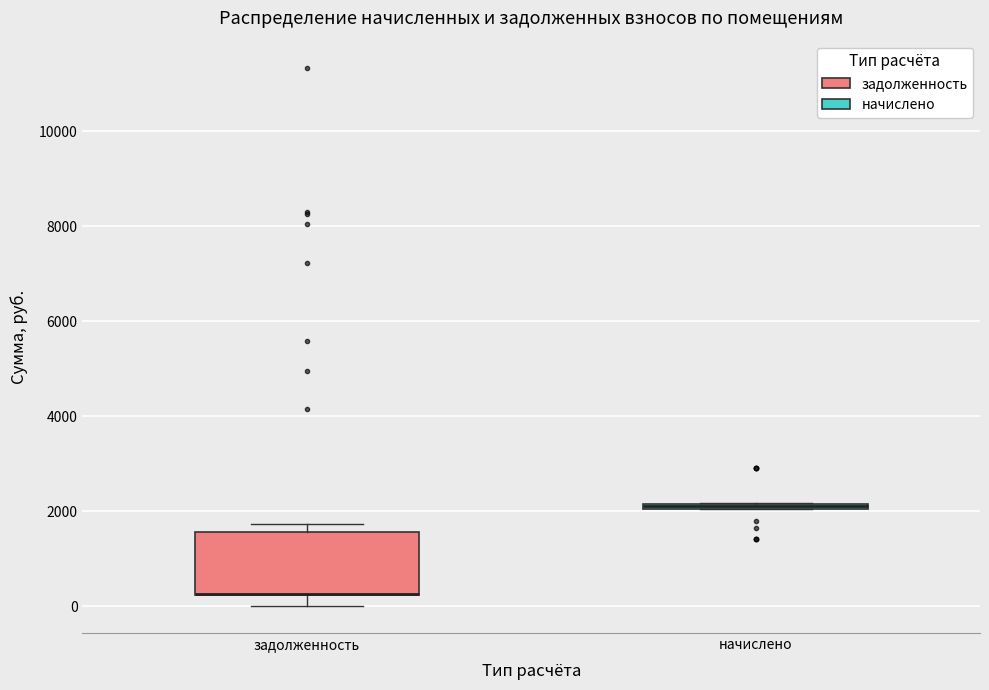

Comparing the boxes themselves (not the whiskers), which one is the tallest?

задолженность